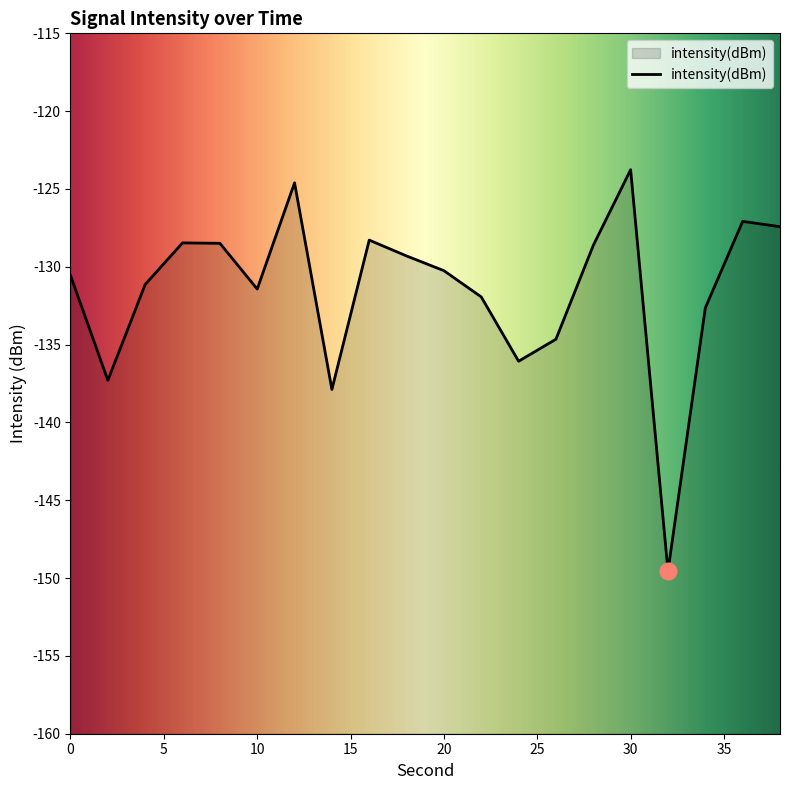

Which has a higher value, 38 or 36?

36